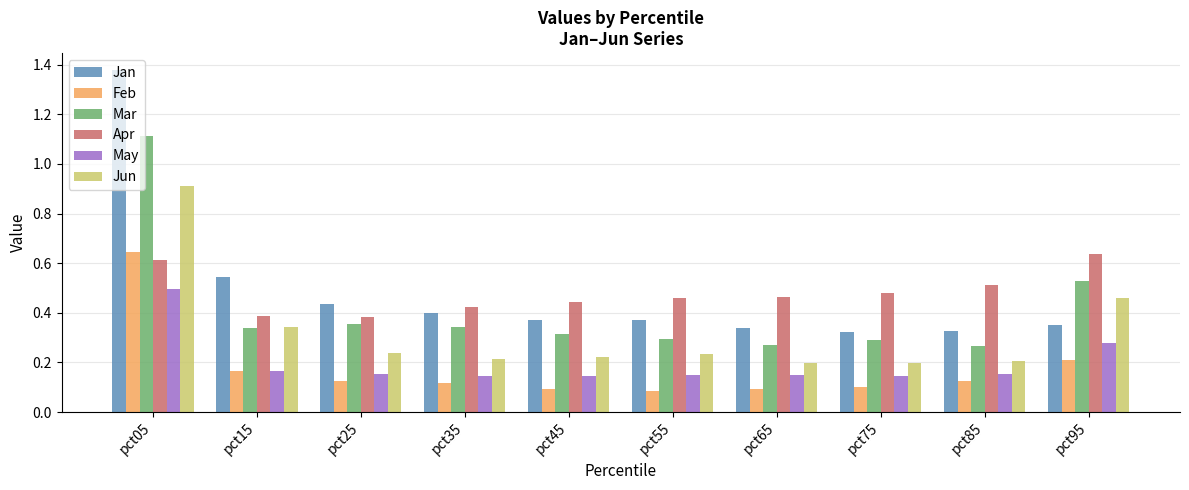

What are all the series names shown in the legend?

Jan, Feb, Mar, Apr, May, Jun